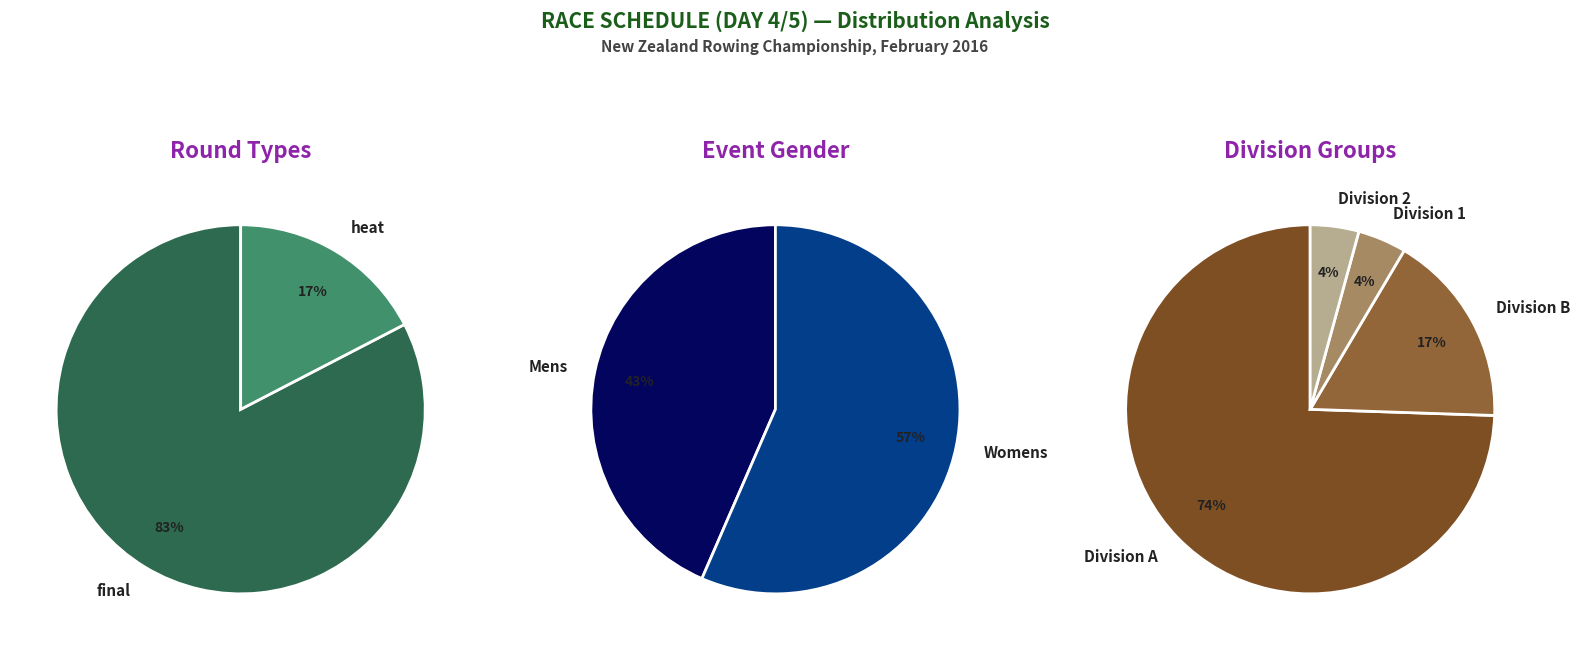

Which category has the smallest portion of the pie?

heat